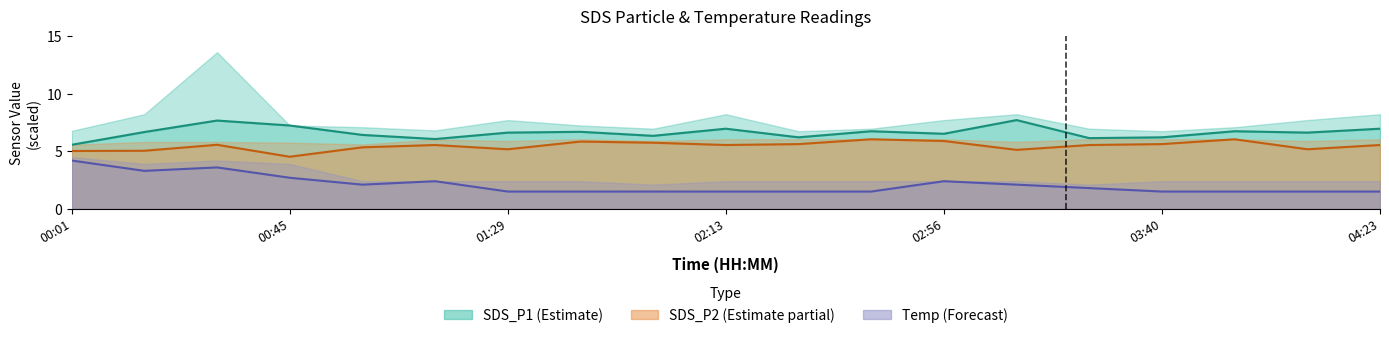

Rank the series by their average value, from lowest to highest.

Temp, SDS_P2, SDS_P1